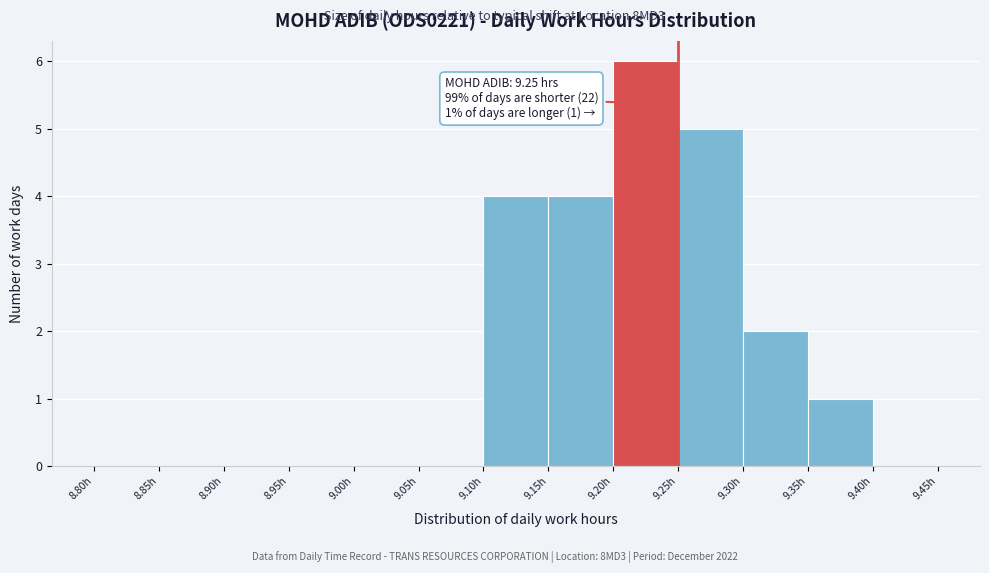

Over which range of the x-axis is the bar tallest?

9.20 to 9.25